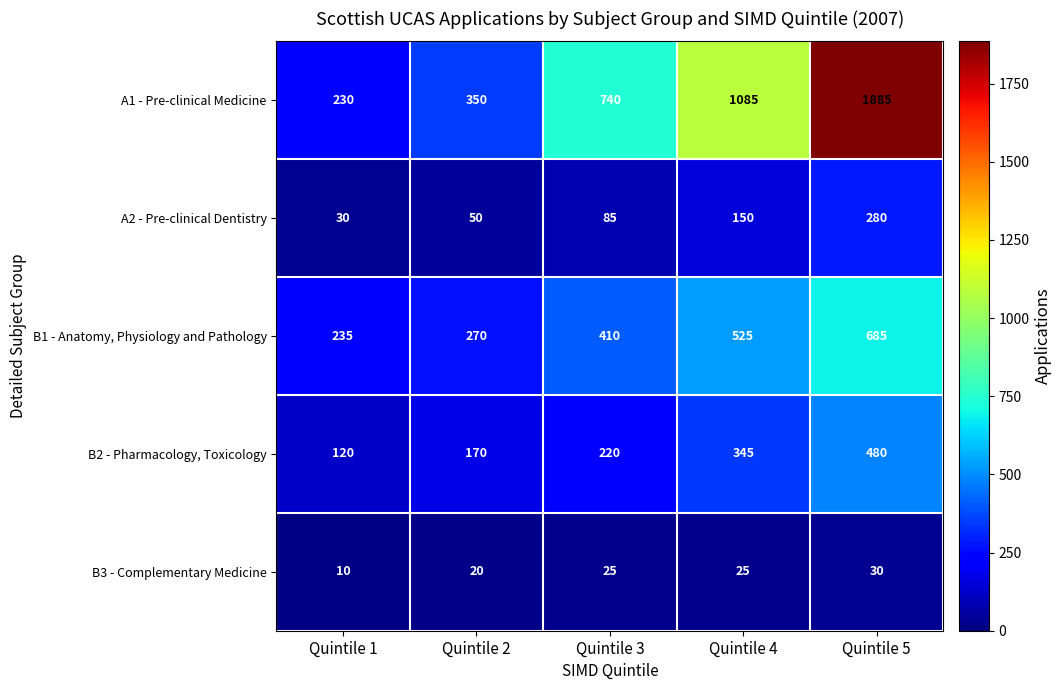

Reading left to right, what are all the values shown in this chart?

A1 - Pre-clinical Medicine: Quintile 1=230	Quintile 2=350	Quintile 3=740	Quintile 4=1085	Quintile 5=1885
A2 - Pre-clinical Dentistry: Quintile 1=30	Quintile 2=50	Quintile 3=85	Quintile 4=150	Quintile 5=280
B1 - Anatomy, Physiology and Pathology: Quintile 1=235	Quintile 2=270	Quintile 3=410	Quintile 4=525	Quintile 5=685
B2 - Pharmacology, Toxicology: Quintile 1=120	Quintile 2=170	Quintile 3=220	Quintile 4=345	Quintile 5=480
B3 - Complementary Medicine: Quintile 1=10	Quintile 2=20	Quintile 3=25	Quintile 4=25	Quintile 5=30